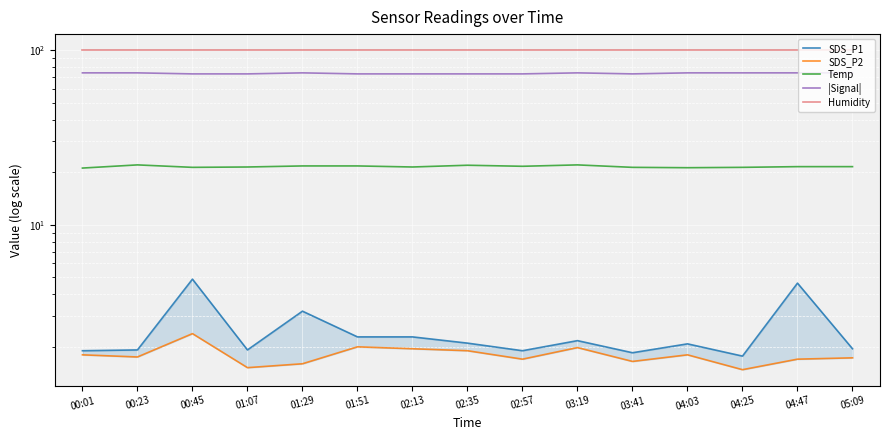

Reading right to left, extract all data points from this chart.

SDS_P1: 05:09=1.9	04:47=4.6	04:25=1.8	04:03=2.1	03:41=1.9	03:19=2.2	02:57=1.9	02:35=2.1	02:13=2.3	01:51=2.3	01:29=3.2	01:07=1.9	00:45=4.9	00:23=1.9	00:01=1.9
SDS_P2: 05:09=1.7	04:47=1.7	04:25=1.5	04:03=1.8	03:41=1.6	03:19=2.0	02:57=1.7	02:35=1.9	02:13=1.9	01:51=2.0	01:29=1.6	01:07=1.5	00:45=2.4	00:23=1.8	00:01=1.8
Temp: 05:09=21.5	04:47=21.5	04:25=21.3	04:03=21.2	03:41=21.3	03:19=22.0	02:57=21.6	02:35=21.9	02:13=21.4	01:51=21.7	01:29=21.7	01:07=21.4	00:45=21.3	00:23=22.0	00:01=21.1
|Signal|: 05:09=74.0	04:47=74.0	04:25=74.0	04:03=74.0	03:41=73.0	03:19=74.0	02:57=73.0	02:35=73.0	02:13=73.0	01:51=73.0	01:29=74.0	01:07=73.0	00:45=73.0	00:23=74.0	00:01=74.0
Humidity: 05:09=99.9	04:47=99.9	04:25=99.9	04:03=99.9	03:41=99.9	03:19=99.9	02:57=99.9	02:35=99.9	02:13=99.9	01:51=99.9	01:29=99.9	01:07=99.9	00:45=99.9	00:23=99.9	00:01=99.9